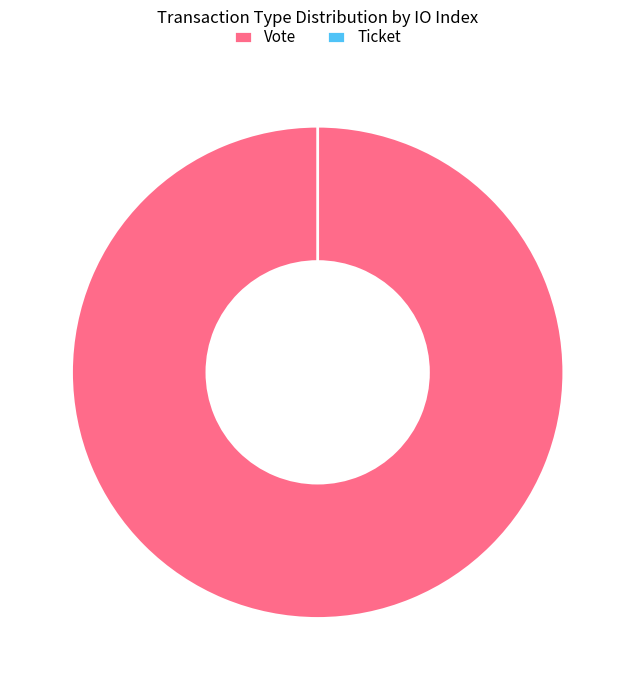

Rank the categories by value from highest to lowest.

Vote, Ticket